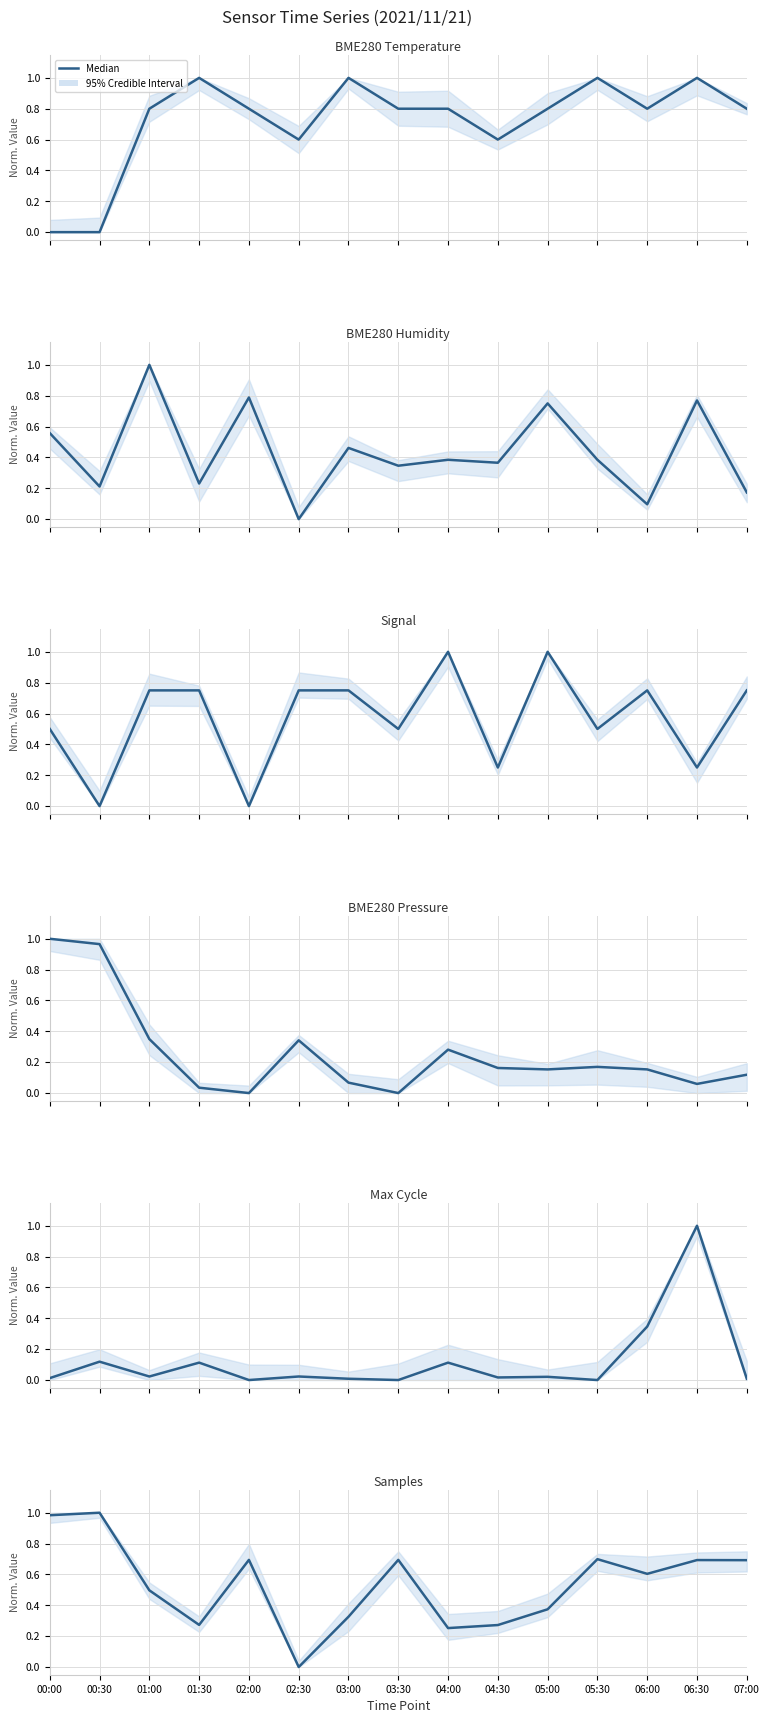

Read the value at 01:30.

0.3